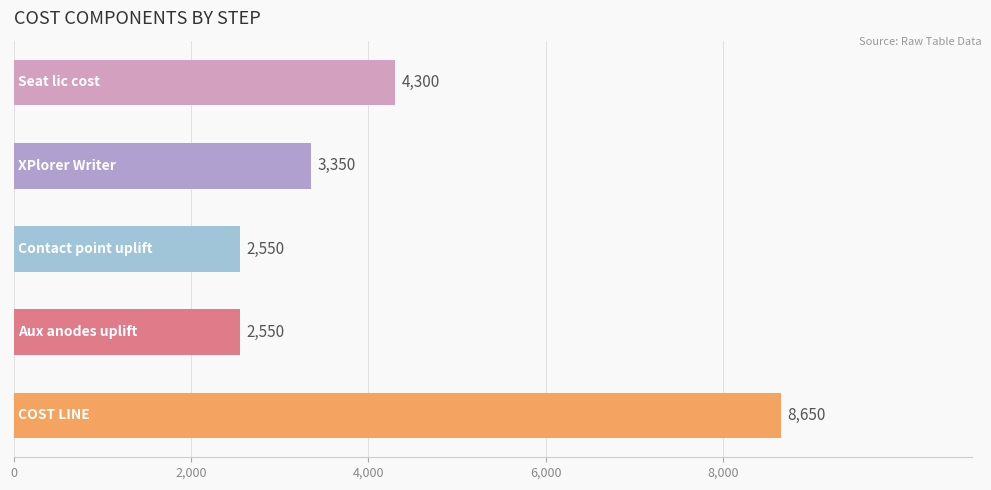

What is the sum of all values?

21400